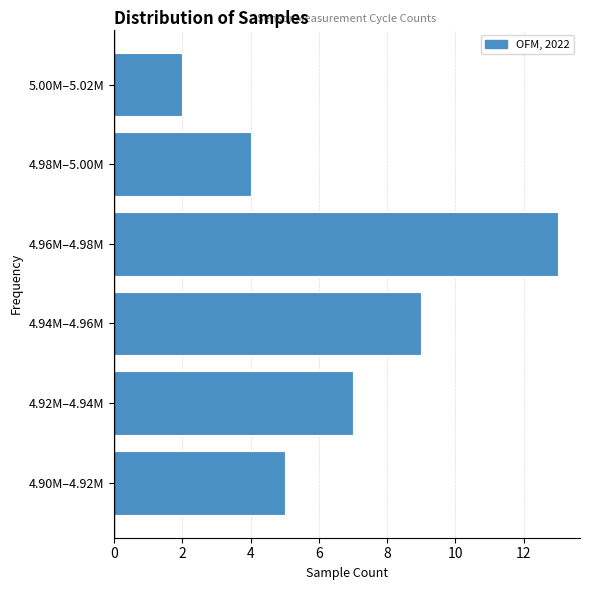

Reading top to bottom, extract all data points from this chart.

5.00M–5.02M=2	4.98M–5.00M=4	4.96M–4.98M=13	4.94M–4.96M=9	4.92M–4.94M=7	4.90M–4.92M=5